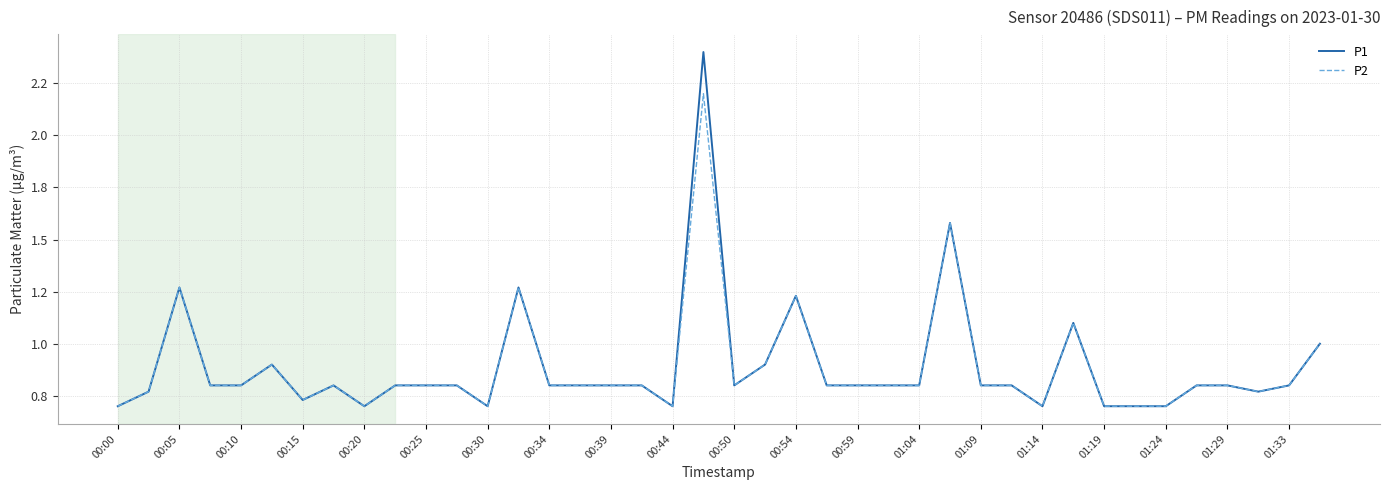

True or false: P1 has more than 2 points higher than both neighbors.

True